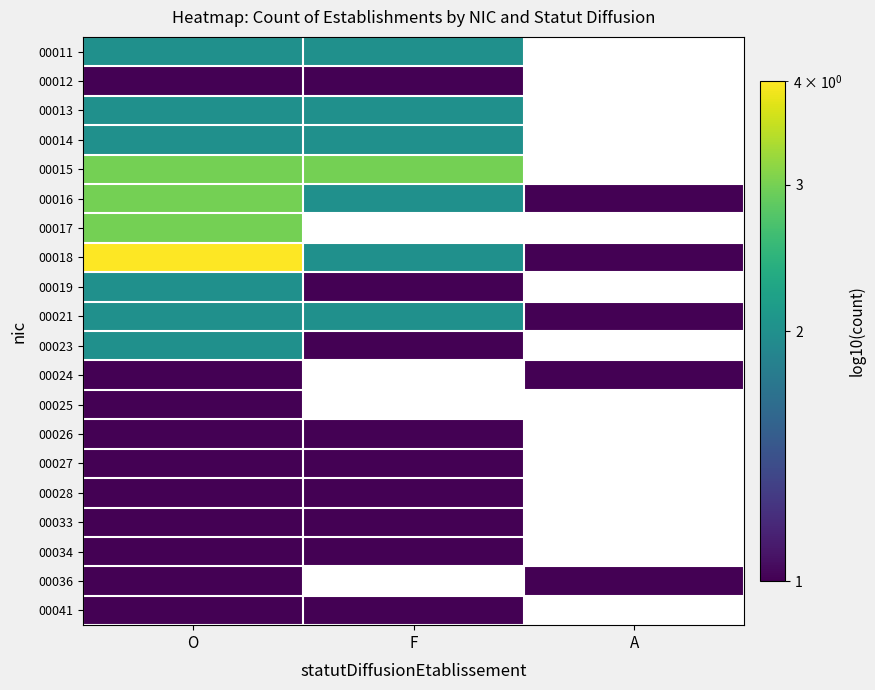

Which series changed the most between O and A?

00018